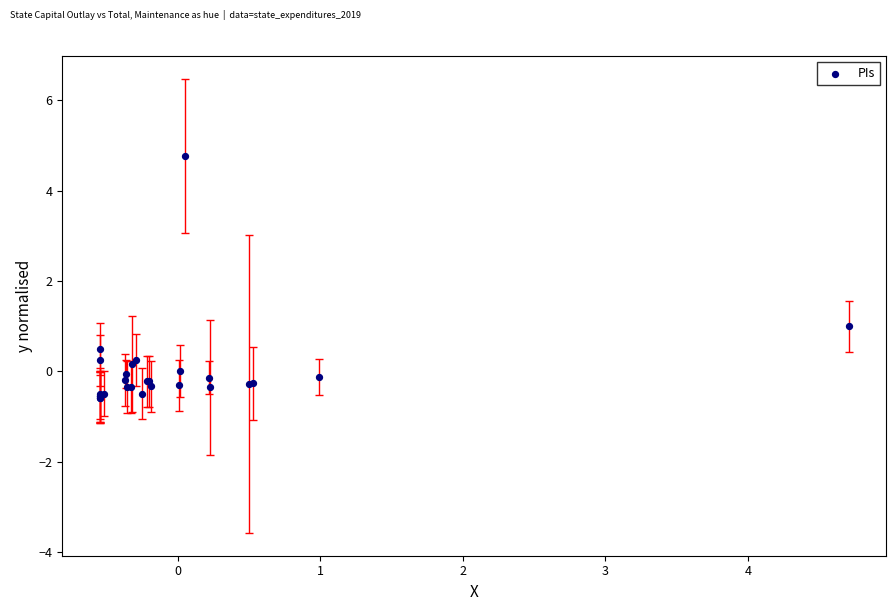

What Y value in the scatter plot is closest to 2?

1.0